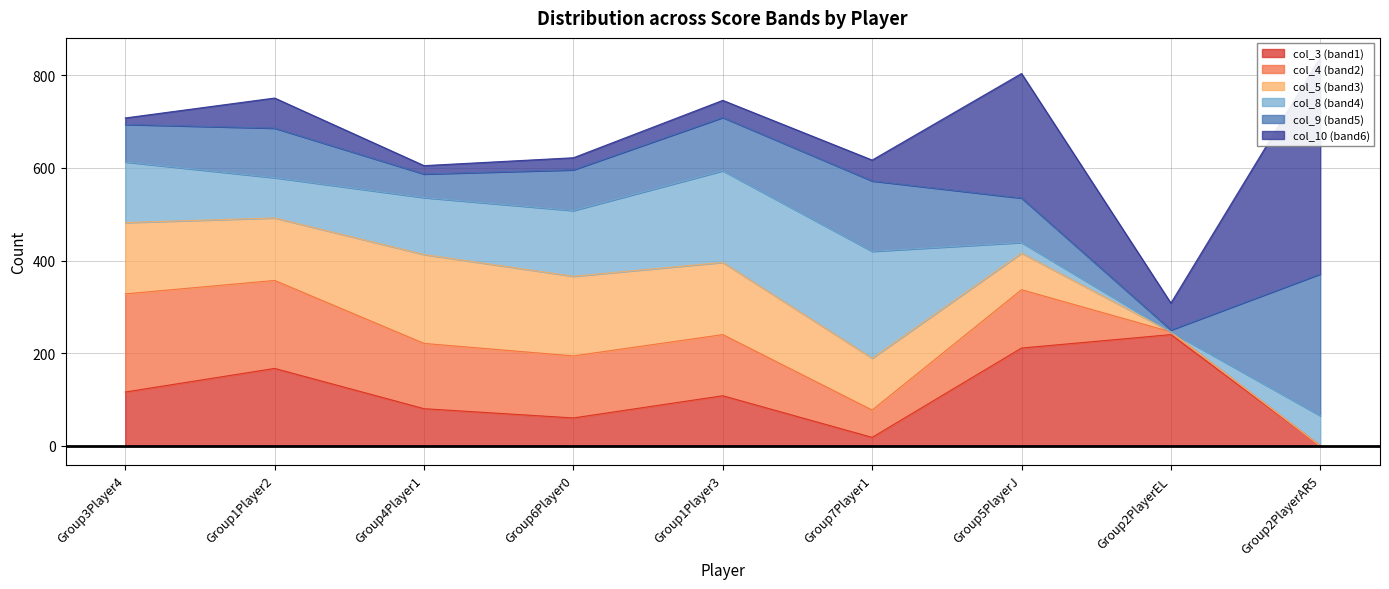

The col_5 series shows -60 at Group2PlayerAR5. True or false?

False